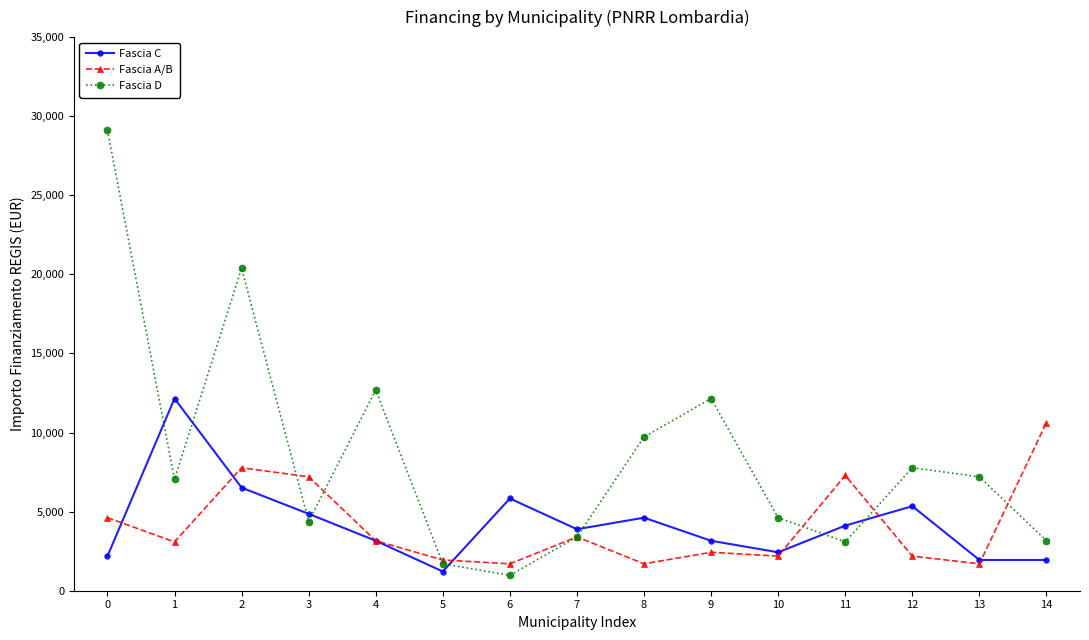

At which category does Fascia C reach its first local peak?

1